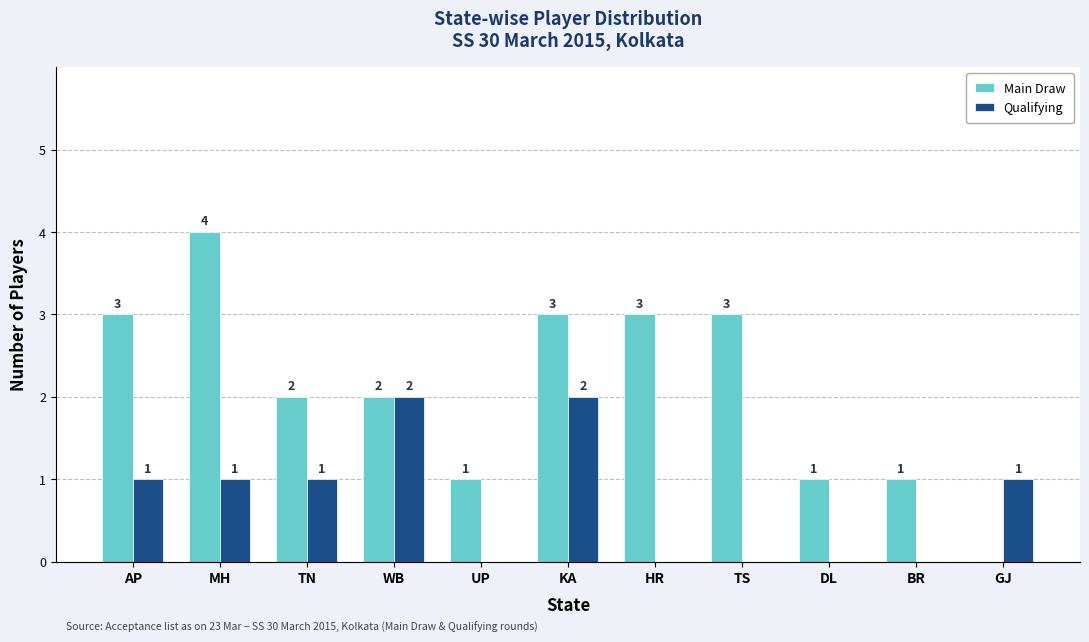

What is the sum of the Main Draw values at KA and DL?

4